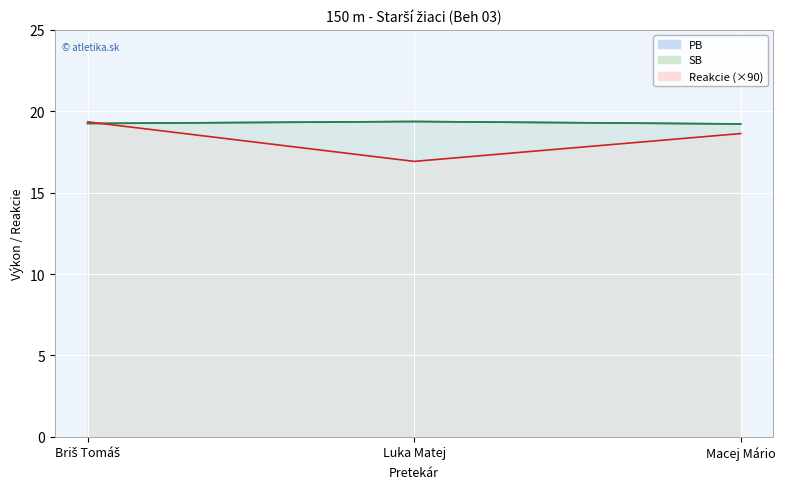

Which series has the largest total across all categories?

PB